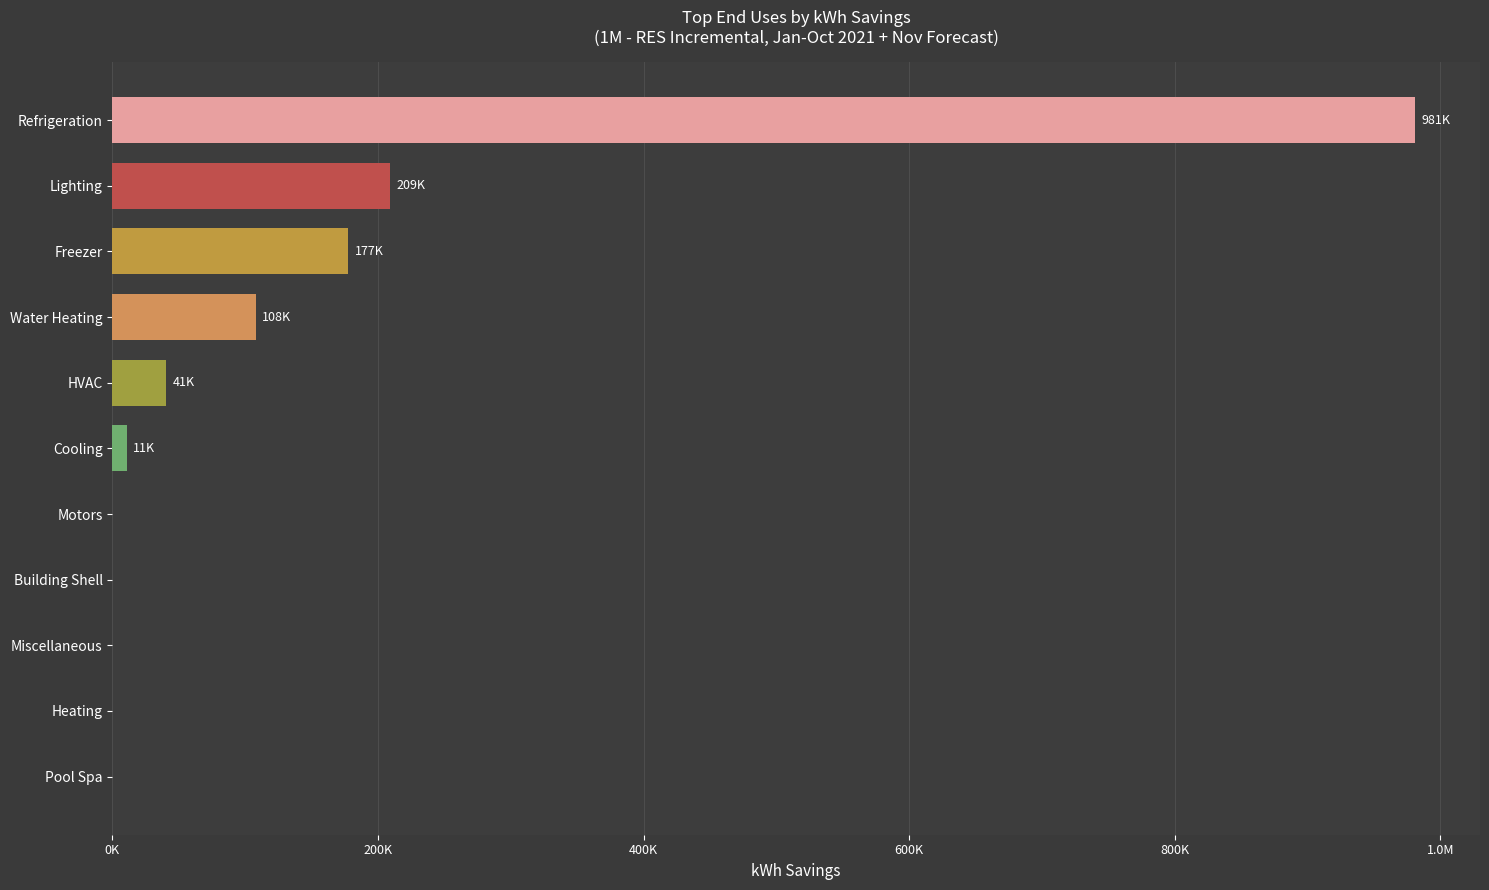

Are the bars horizontal?

Yes